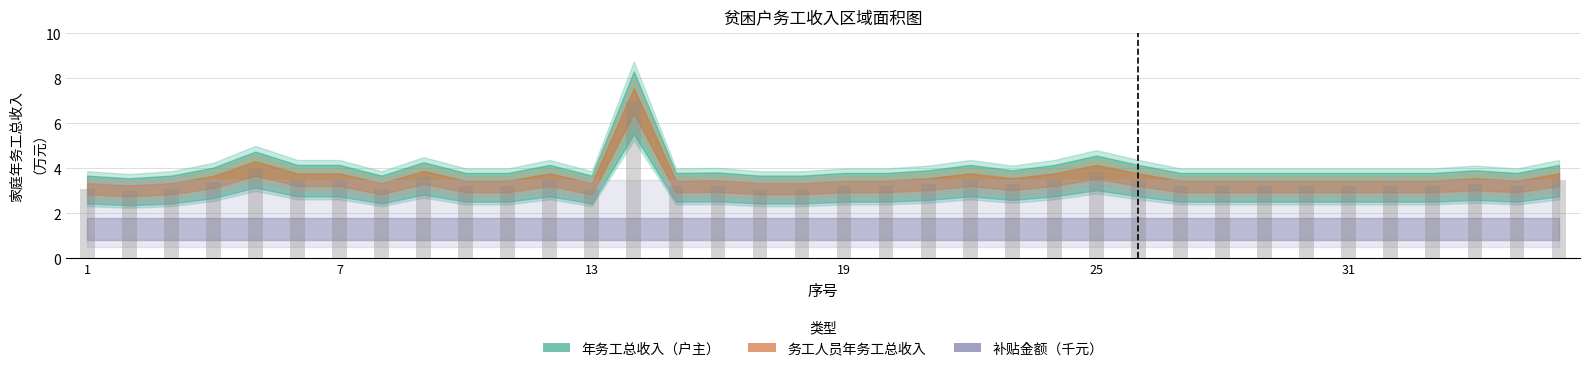

Which series has the largest total across all categories?

年务工总收入_户主